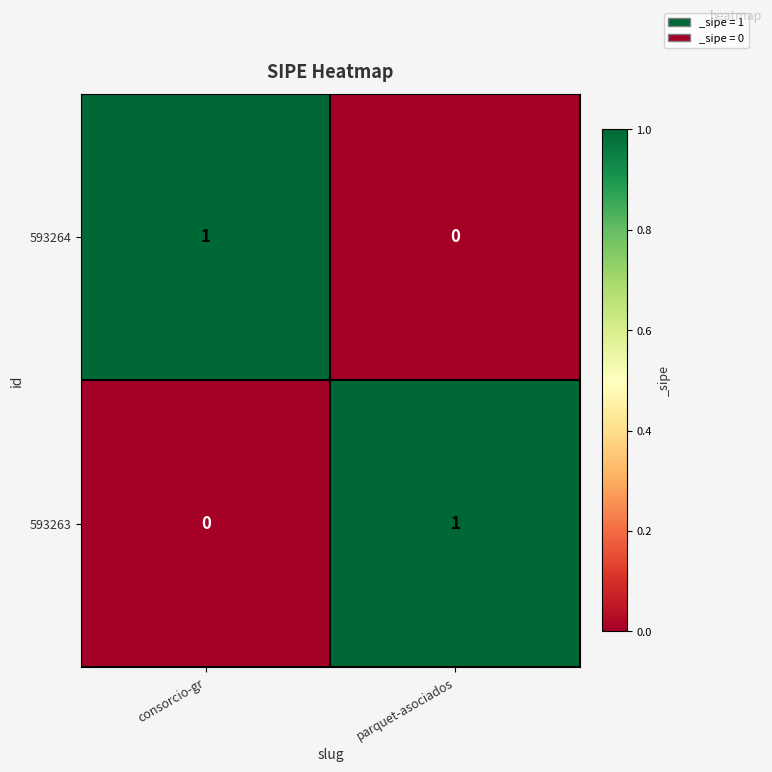

At which label does 593263 reach its minimum?

consorcio-gr